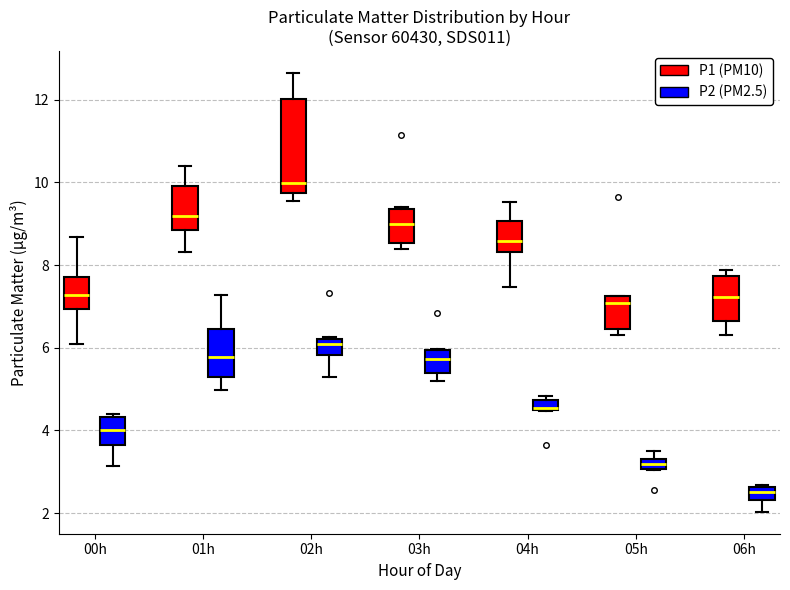

Comparing the boxes themselves (not the whiskers), which one is the tallest?

02h (P1 (PM10))